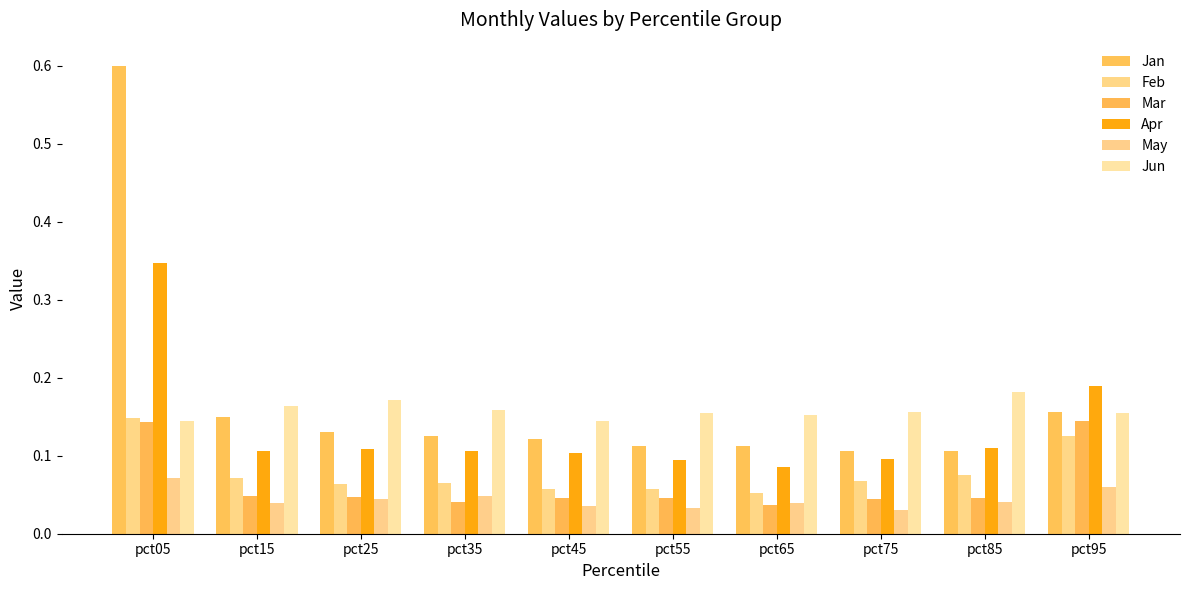

Count the number of categories in the chart.

10